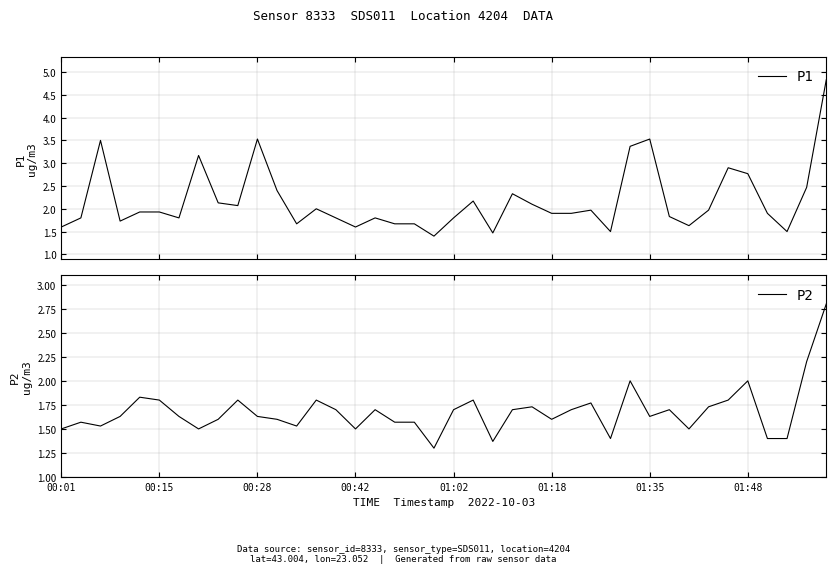

True or false: P2 has a value of 2.0 at 01:48.

True